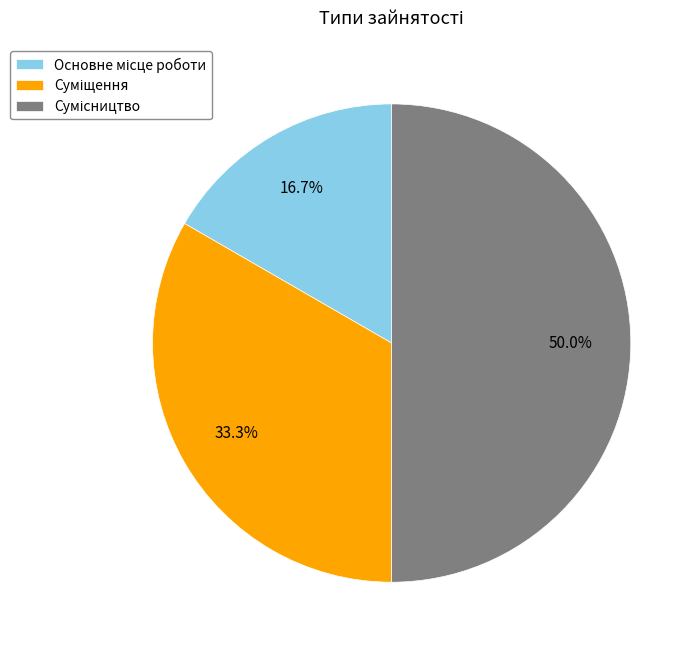

How many slices are in this pie chart?

3